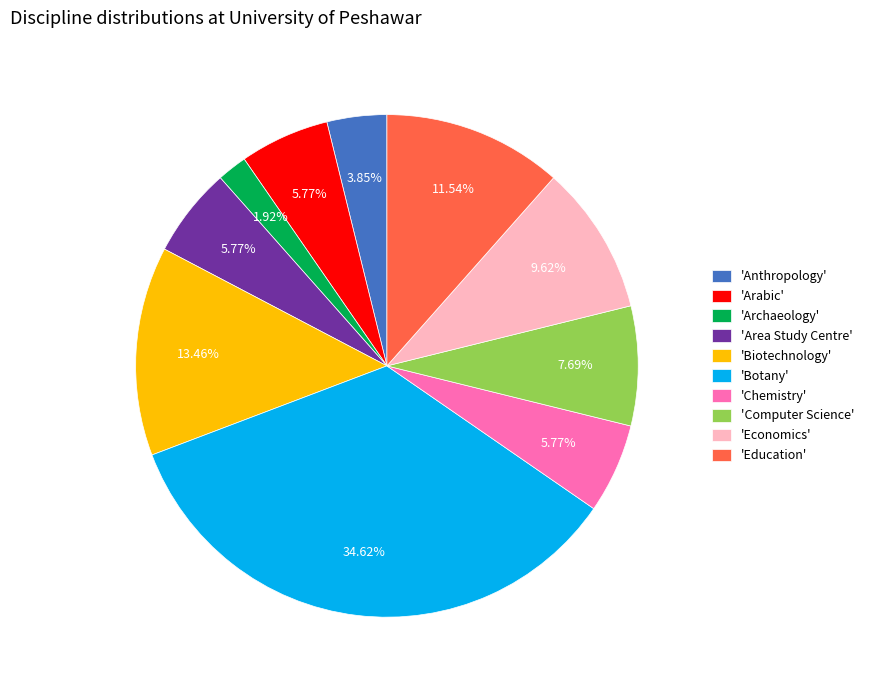

How many slices are in this pie chart?

10